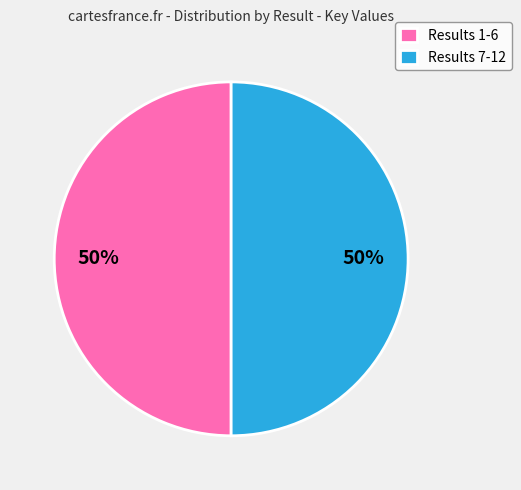

What is the ratio of the value at Results 1-6 to the value at Results 7-12?

1.0